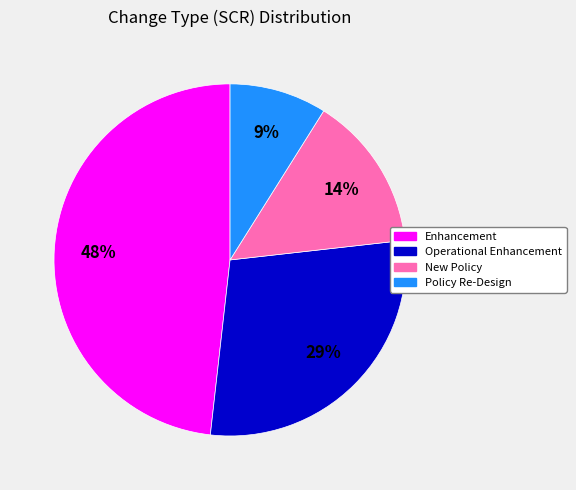

How many slices are in this pie chart?

4